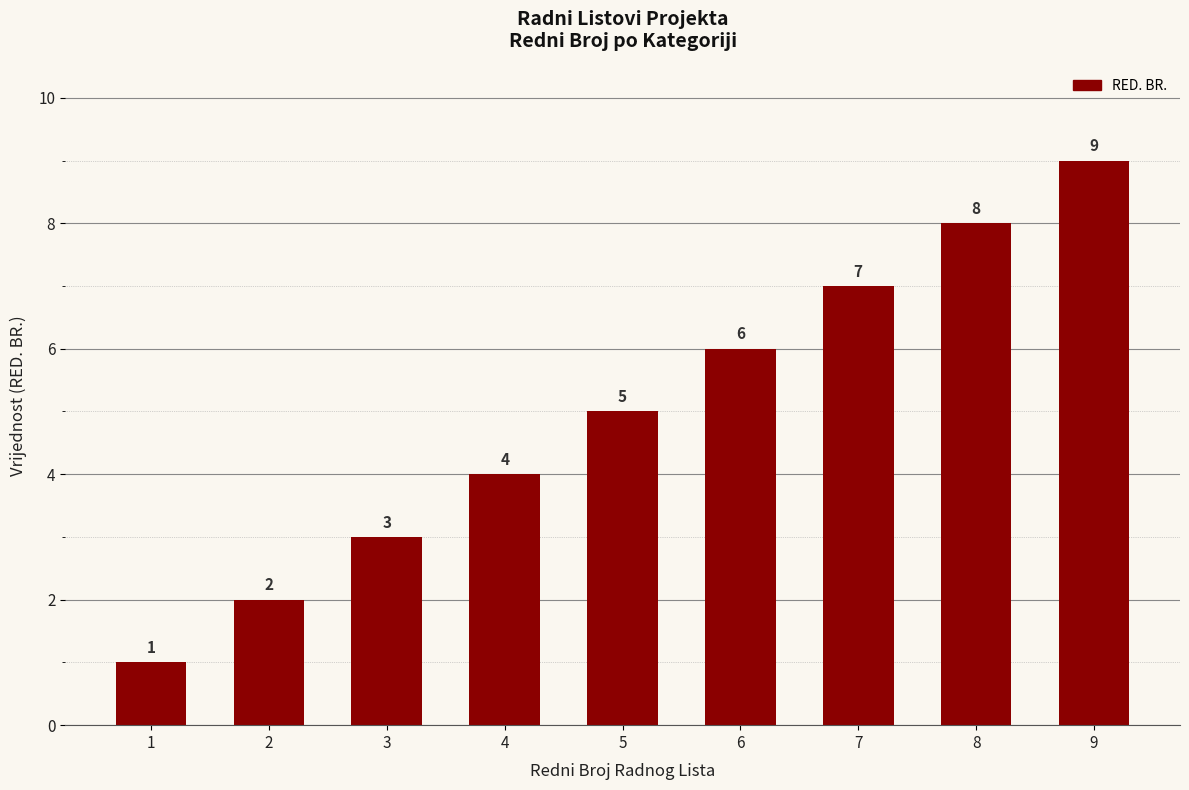

Are the bars horizontal?

No